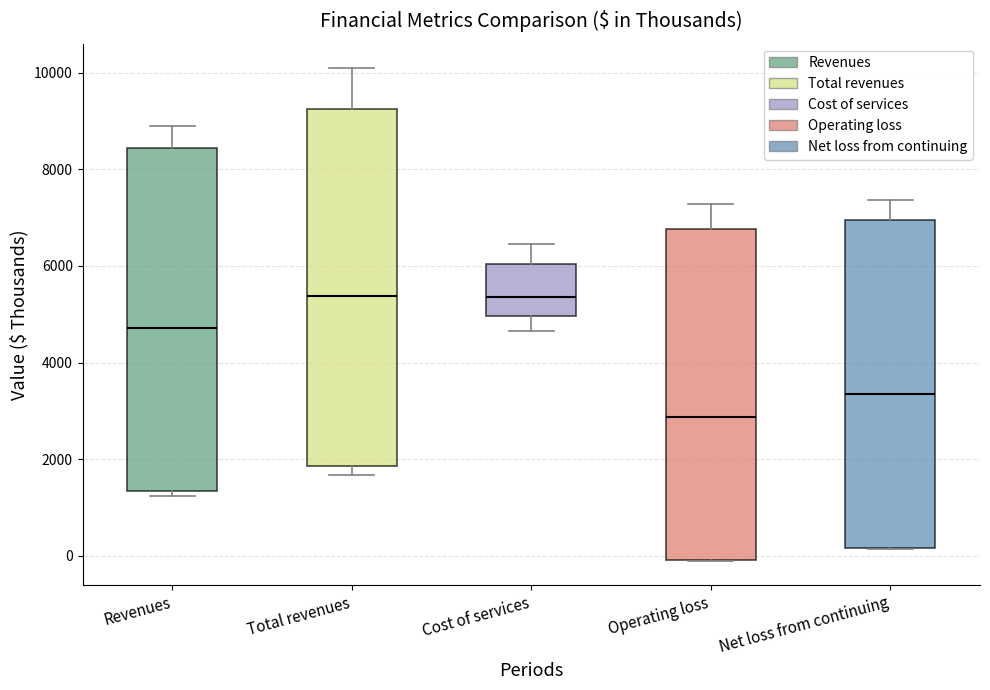

Comparing the boxes themselves (not the whiskers), which one is the tallest?

Total revenues